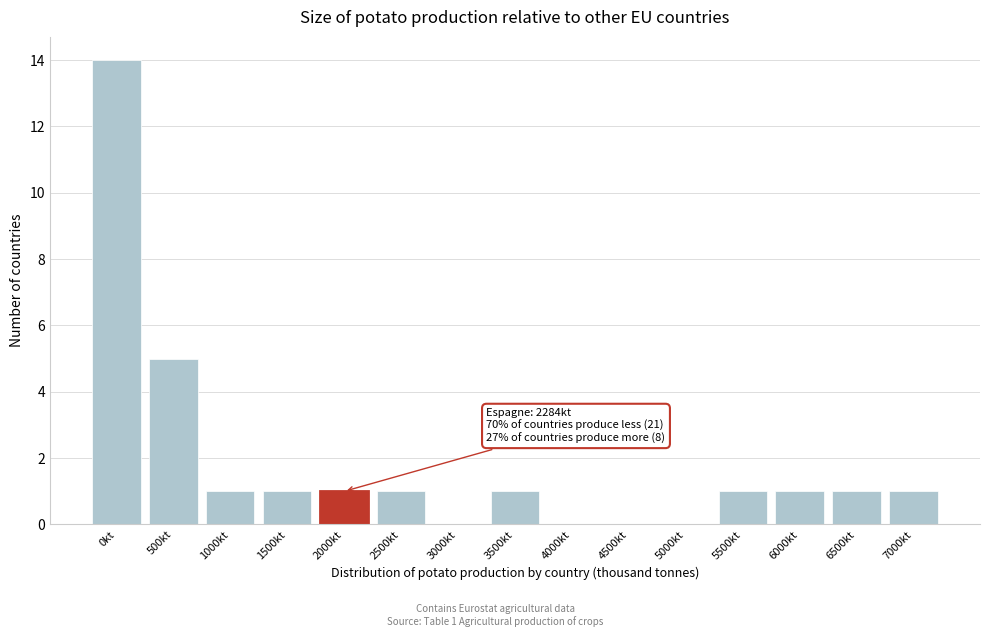

Reading left to right, what are all the values shown in this chart?

0kt=14	500kt=5	1000kt=1	1500kt=1	2000kt=1	2500kt=1	3000kt=0	3500kt=1	4000kt=0	4500kt=0	5000kt=0	5500kt=1	6000kt=1	6500kt=1	7000kt=1